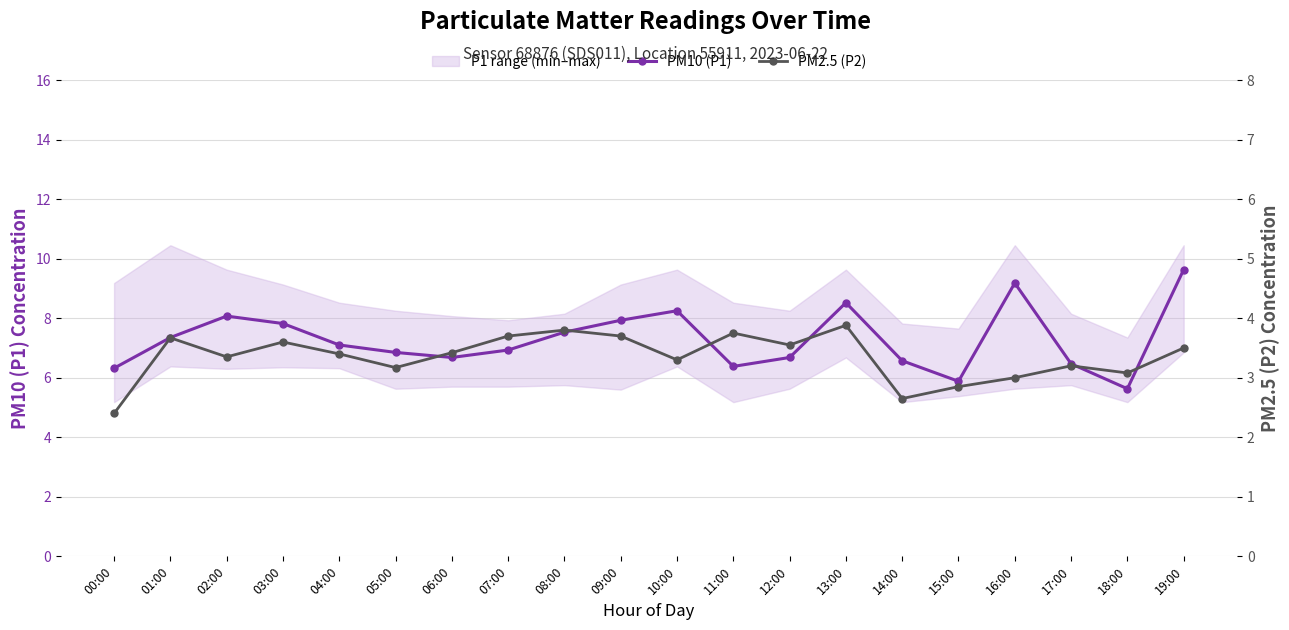

The value of PM2.5 (P2) at 09:00 is 3.7. True or false?

True